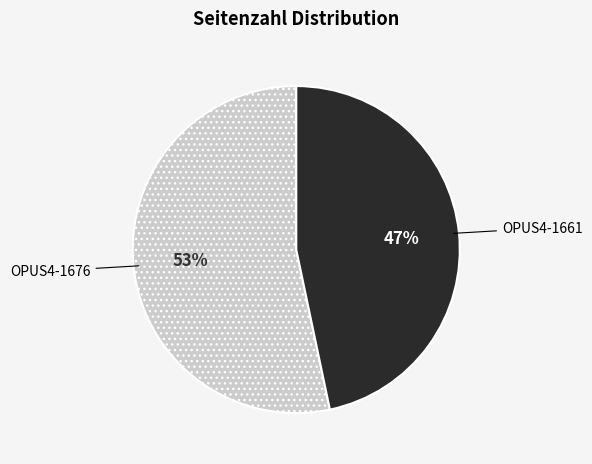

Rank the categories by value from highest to lowest.

OPUS4-1676, OPUS4-1661